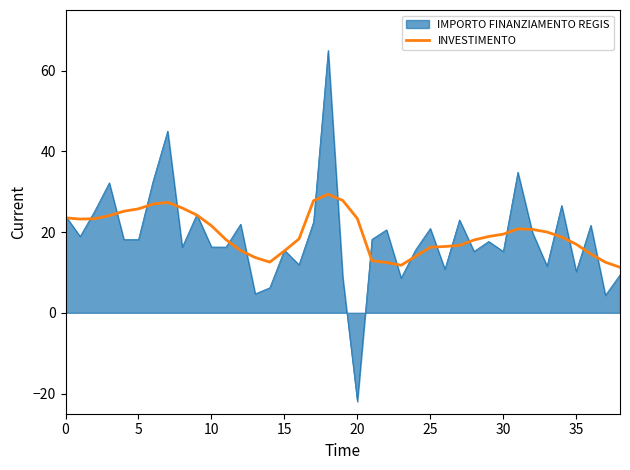

Rank the series by their maximum value, from lowest to highest.

INVESTIMENTO, IMPORTO FINANZIAMENTO REGIS